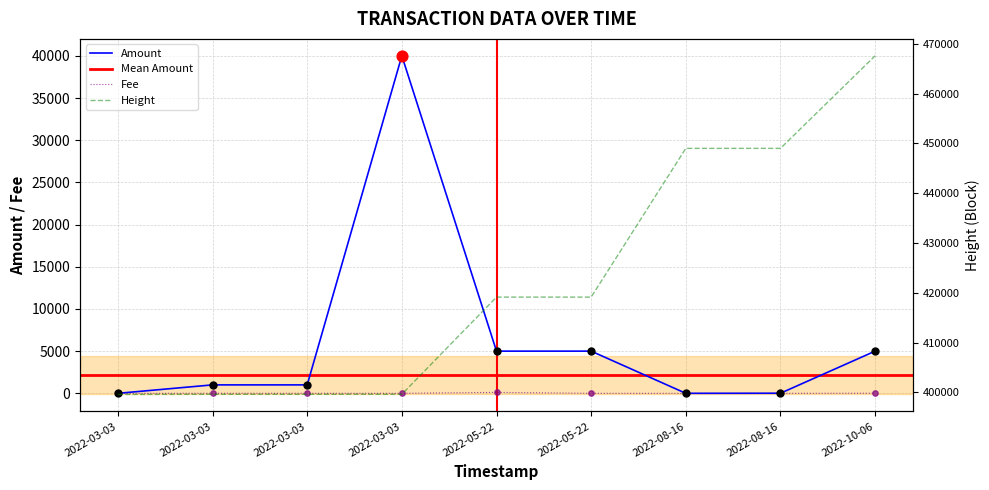

Which series contains the highest Y value?

Height